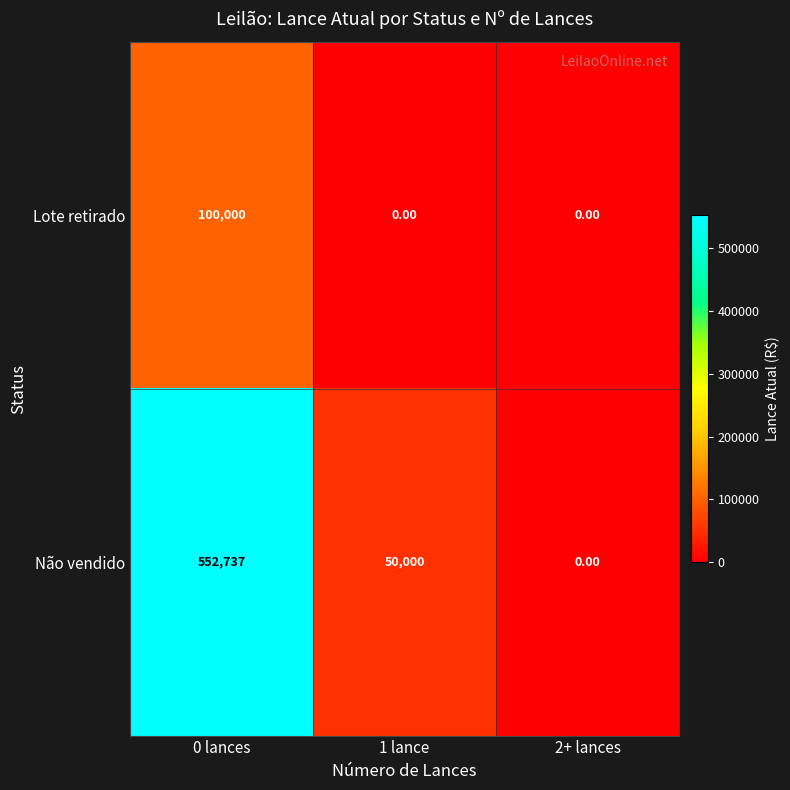

At which category is the sum across all series the highest?

0 lances